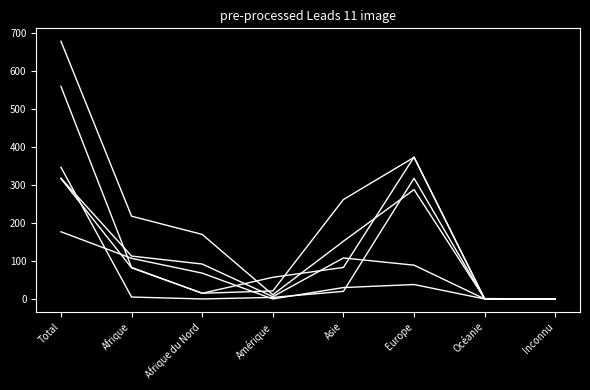

Is this an area chart (filled region under the line)?

No